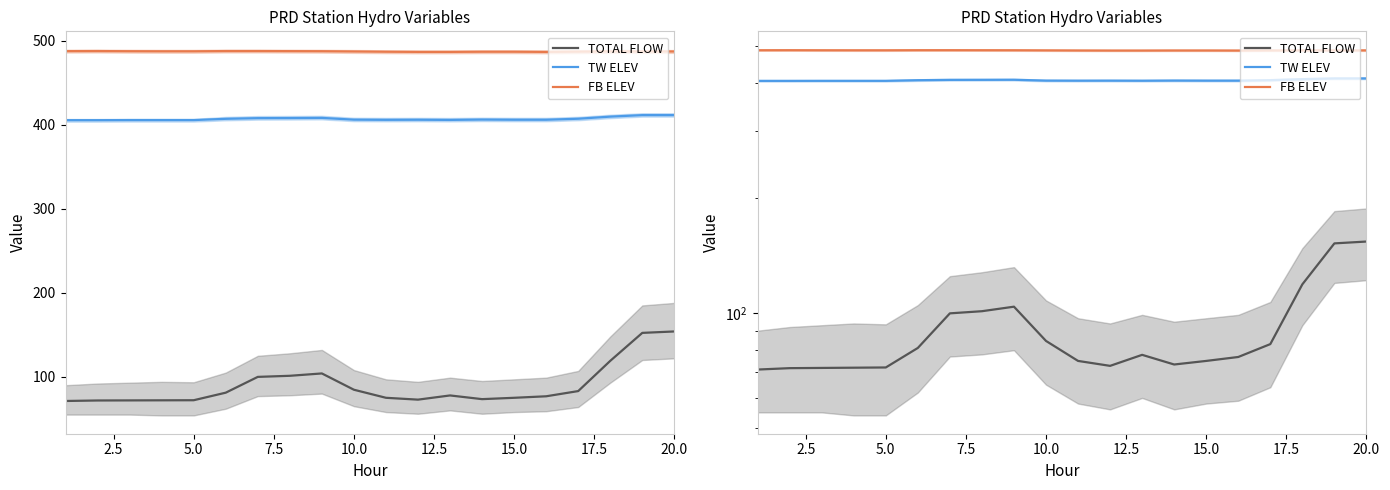

At how many categories does at least one series exceed 437?

20